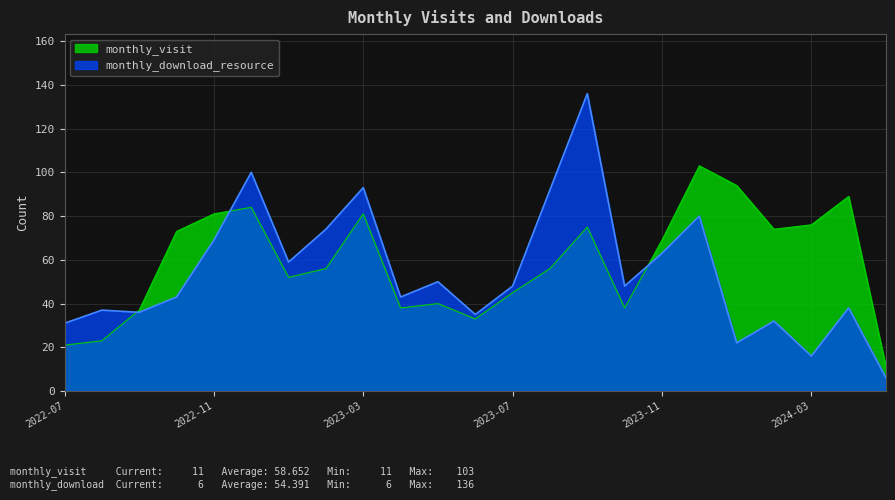

The monthly_download_resource series shows 62 at 2022-09. True or false?

False